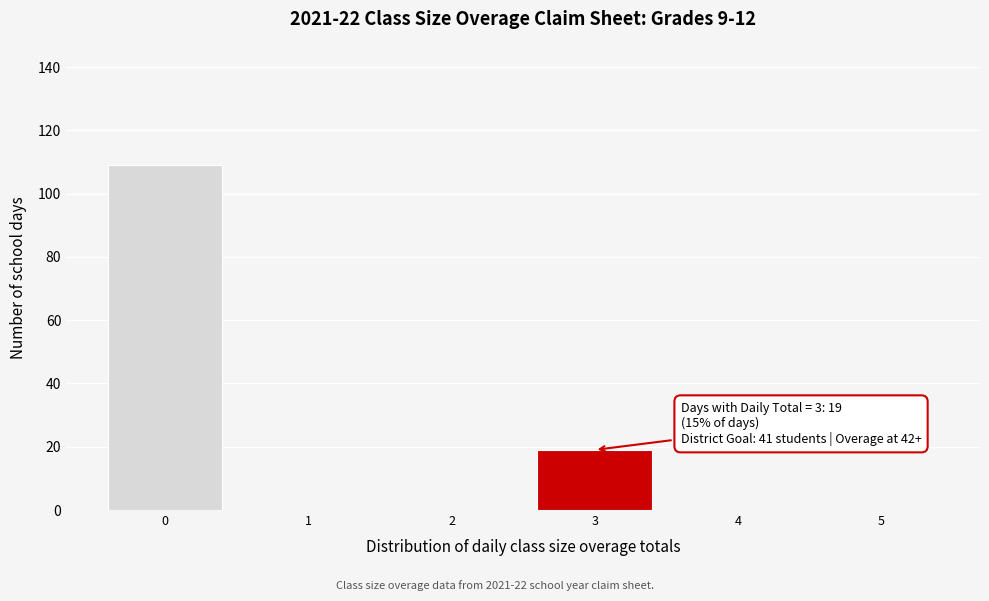

Reading left to right, transcribe all the data shown in this chart.

0=109	1=0	2=0	3=19	4=0	5=0